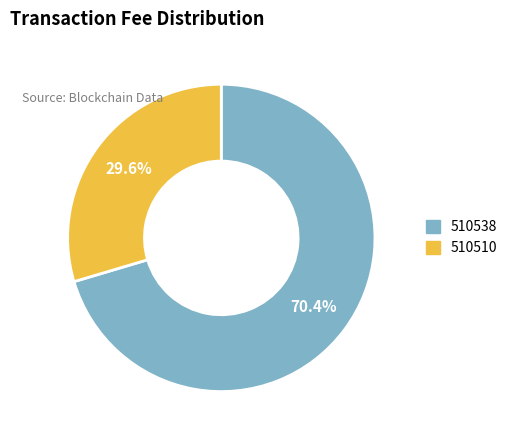

To the nearest percent, what is the difference between the 510510 and 510538 slice percentages?

41%